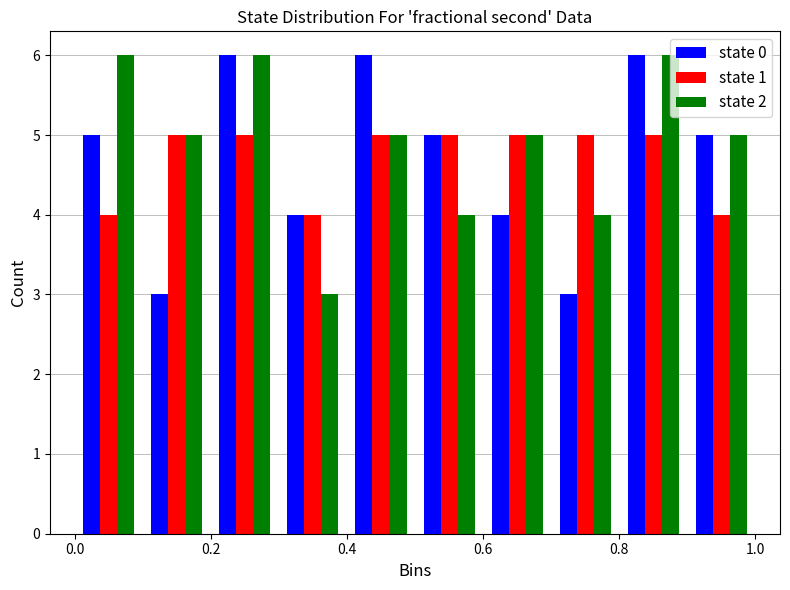

Reading left to right, transcribe this chart: for each range on the x-axis, give the height of each series' bar. The values are not printed on the chart, so give them approximately, as read against the axis.

0.0 to 0.1: state 0=5	state 1=4	state 2=6
0.1 to 0.2: state 0=3	state 1=5	state 2=5
0.2 to 0.3: state 0=6	state 1=5	state 2=6
0.3 to 0.4: state 0=4	state 1=4	state 2=3
0.4 to 0.5: state 0=6	state 1=5	state 2=5
0.5 to 0.6: state 0=5	state 1=5	state 2=4
0.6 to 0.7: state 0=4	state 1=5	state 2=5
0.7 to 0.8: state 0=3	state 1=5	state 2=4
0.8 to 0.9: state 0=6	state 1=5	state 2=6
0.9 to 1.0: state 0=5	state 1=4	state 2=5